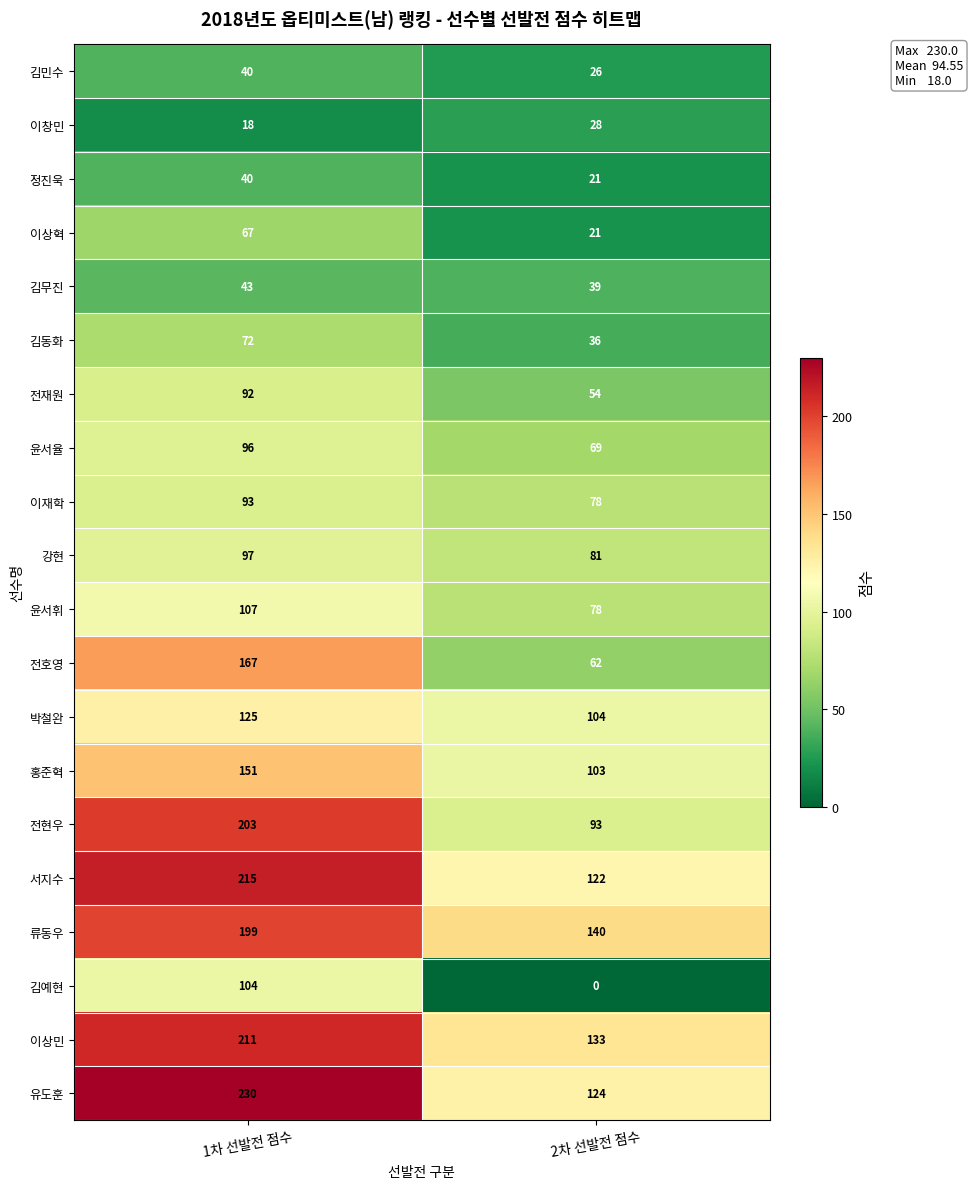

The value of 전재원 at 1차 선발전 점수 is 155. True or false?

False